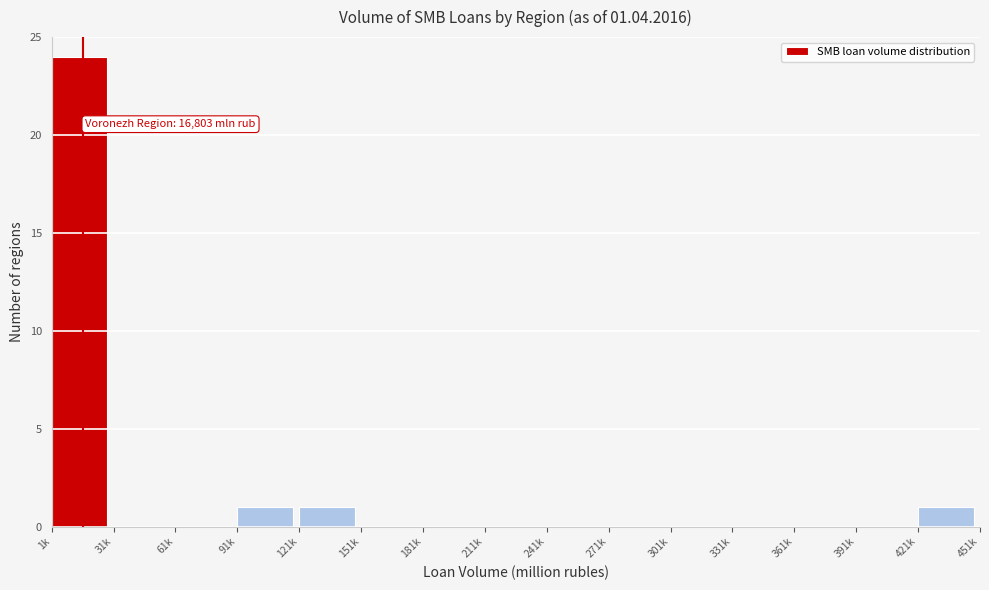

Reading left to right, extract all data points from this chart.

1k=24	31k=0	61k=0	91k=1	121k=1	151k=0	181k=0	211k=0	241k=0	271k=0	301k=0	331k=0	361k=0	391k=0	421k=1